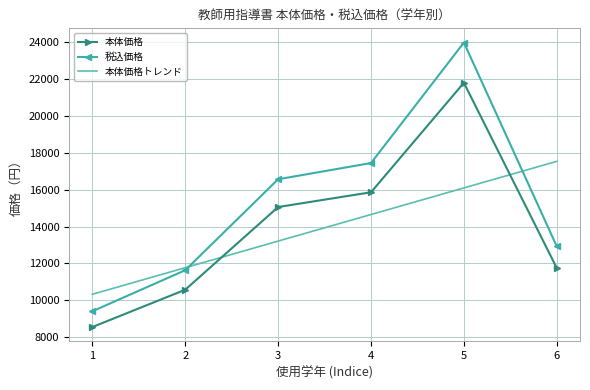

What is the average value of the 税込価格 series?

15325.8